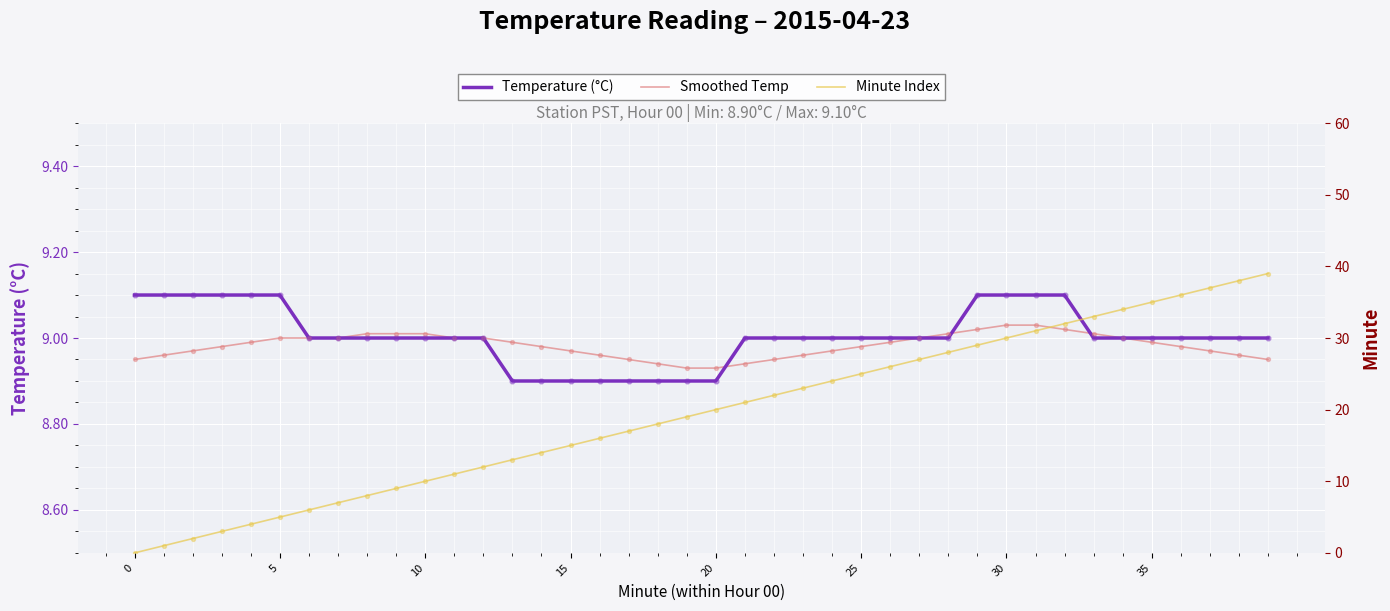

What is the total value across all series at 12?

30.0